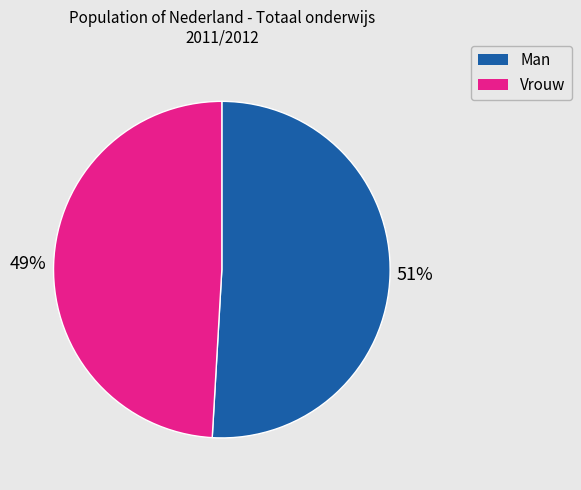

Combined, do Vrouw and Man account for over 50%?

Yes